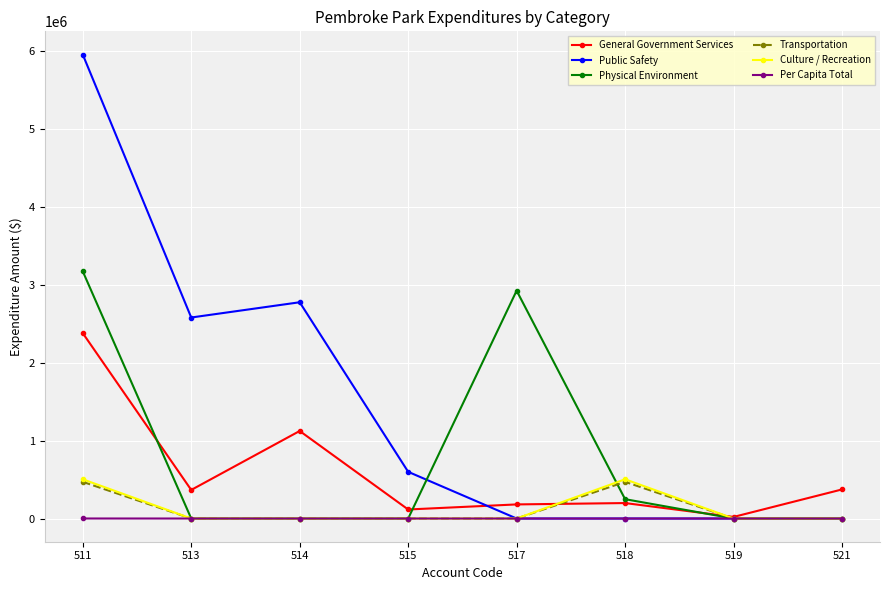

Is this an area chart (filled region under the line)?

No